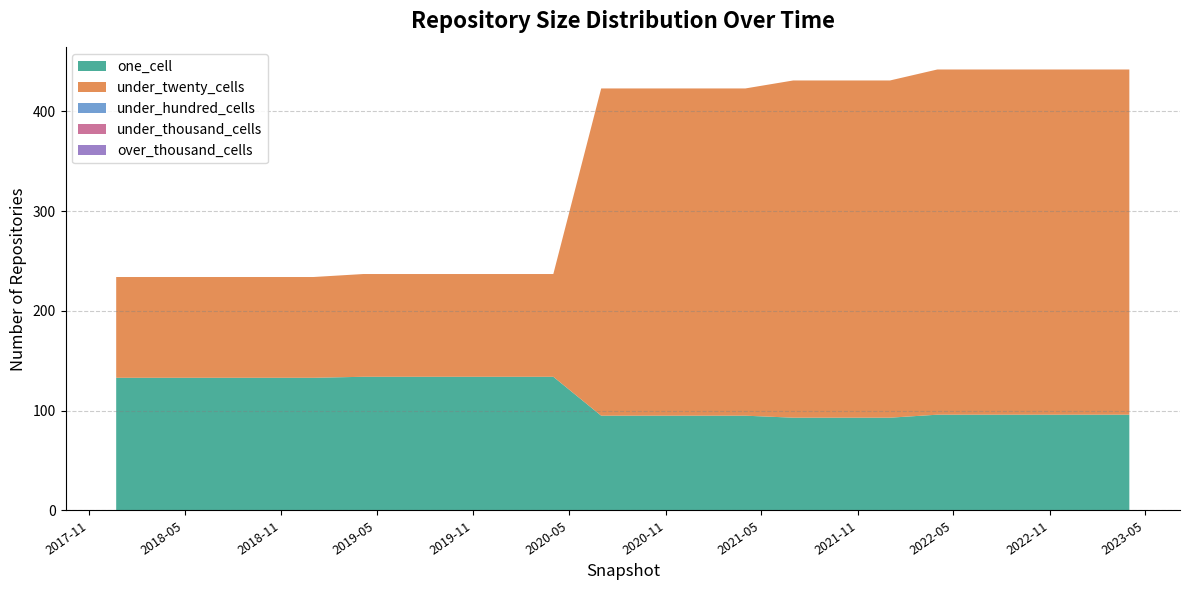

Reading left to right, what are all the values shown in this chart?

one_cell: 133	133	133	133	133	134	134	134	134	134	95	95	95	95	93	93	93	96	96	96	96	96
under_twenty_cells: 101	101	101	101	101	103	103	103	103	103	328	328	328	328	338	338	338	346	346	346	346	346
under_hundred_cells: 0	0	0	0	0	0	0	0	0	0	0	0	0	0	0	0	0	0	0	0	0	0
under_thousand_cells: 0	0	0	0	0	0	0	0	0	0	0	0	0	0	0	0	0	0	0	0	0	0
over_thousand_cells: 0	0	0	0	0	0	0	0	0	0	0	0	0	0	0	0	0	0	0	0	0	0